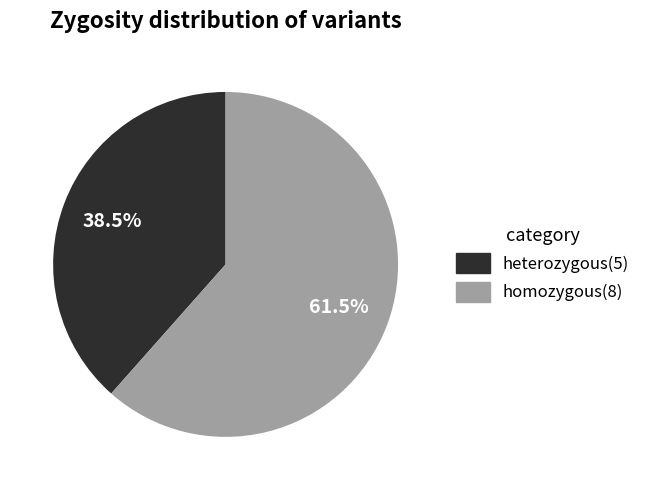

Is there any slice that represents more than half of the pie?

Yes